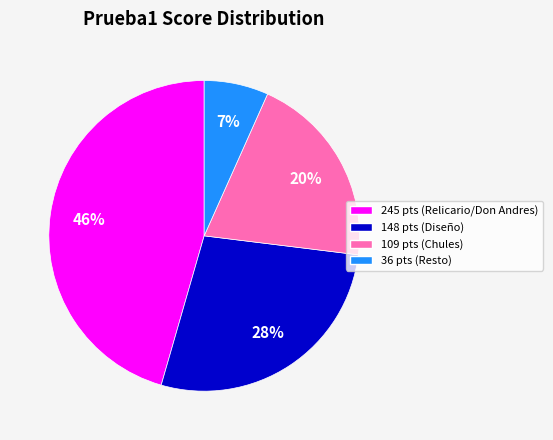

Which slice is the smallest?

36